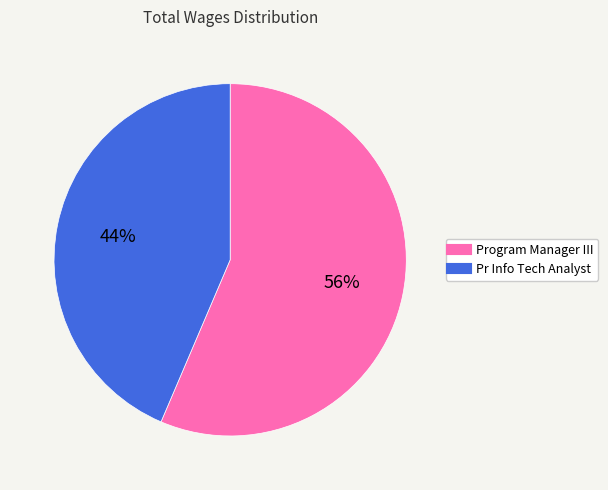

To the nearest percent, what is the combined percentage of Program Manager III and Pr Info Tech Analyst?

100%